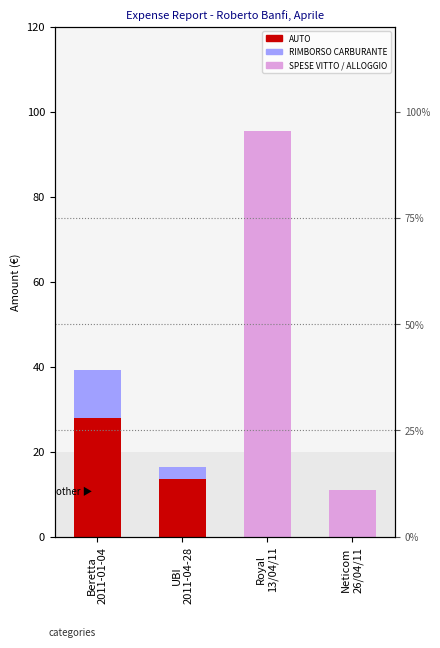

What is the average value of the RIMBORSO CARBURANTE series?

3.5